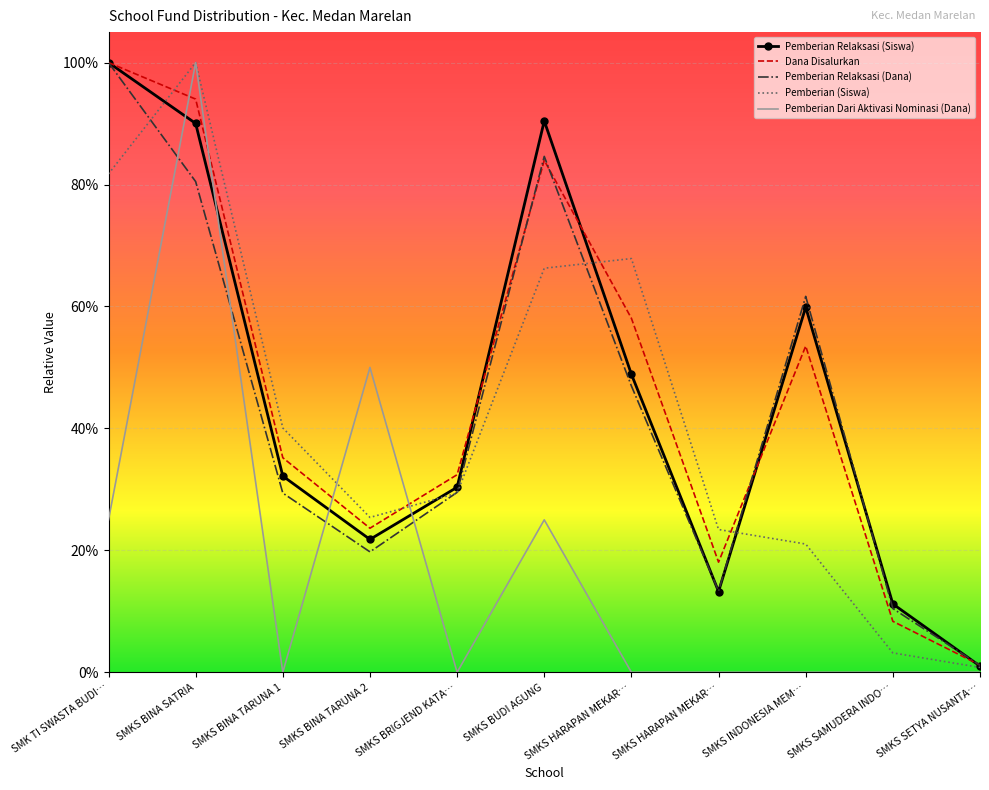

In Pemberian Relaksasi (Siswa), how many points are lower than both neighbors (excluding endpoints)?

2